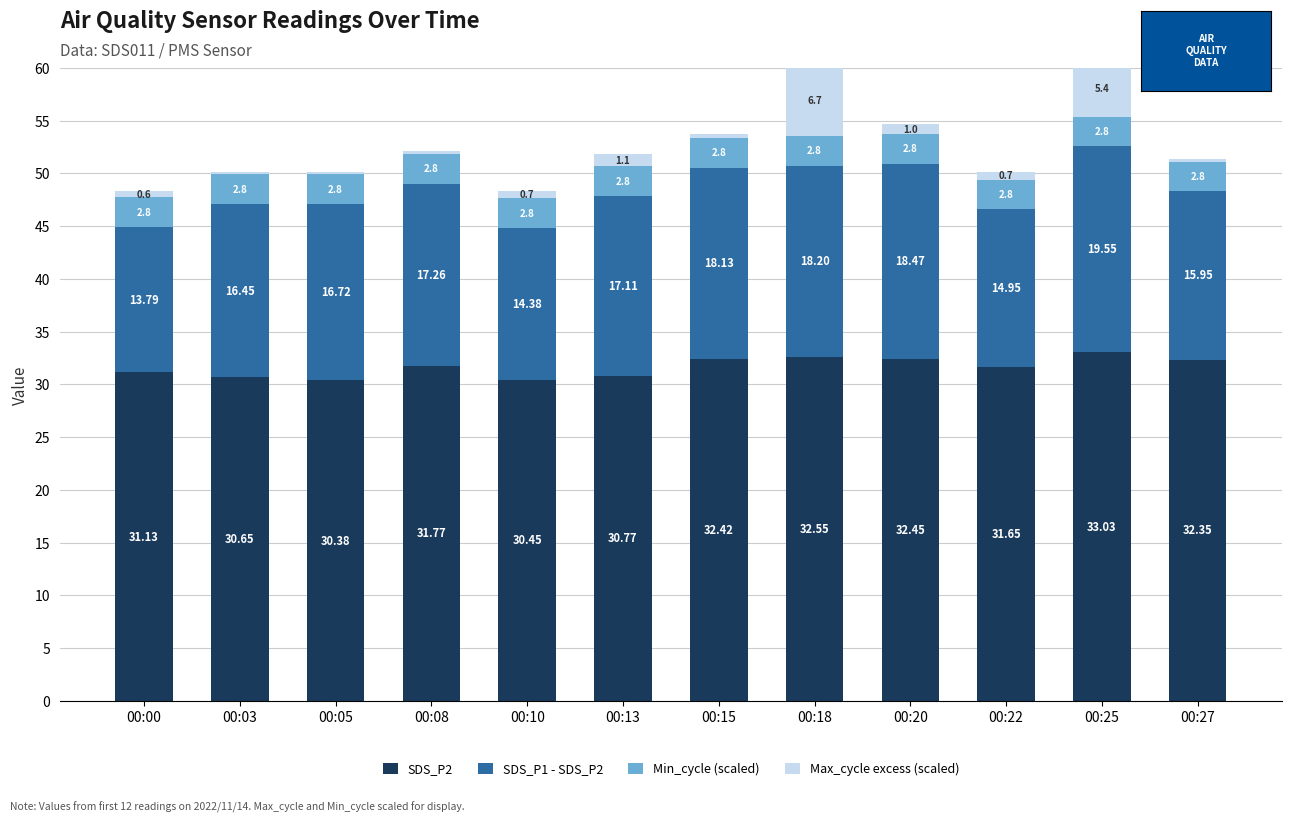

Reading left to right, list all the values displayed in this chart.

SDS_P2: 31.1	30.6	30.4	31.8	30.4	30.8	32.4	32.5	32.5	31.6	33.0	32.4
SDS_P1 - SDS_P2: 13.8	16.4	16.7	17.3	14.4	17.1	18.1	18.2	18.5	14.9	19.5	15.9
Min_cycle (scaled): 2.8	2.8	2.8	2.8	2.8	2.8	2.8	2.8	2.8	2.8	2.8	2.8
Max_cycle excess (scaled): 0.6	0.2	0.3	0.3	0.7	1.1	0.4	6.7	1.0	0.7	5.4	0.3